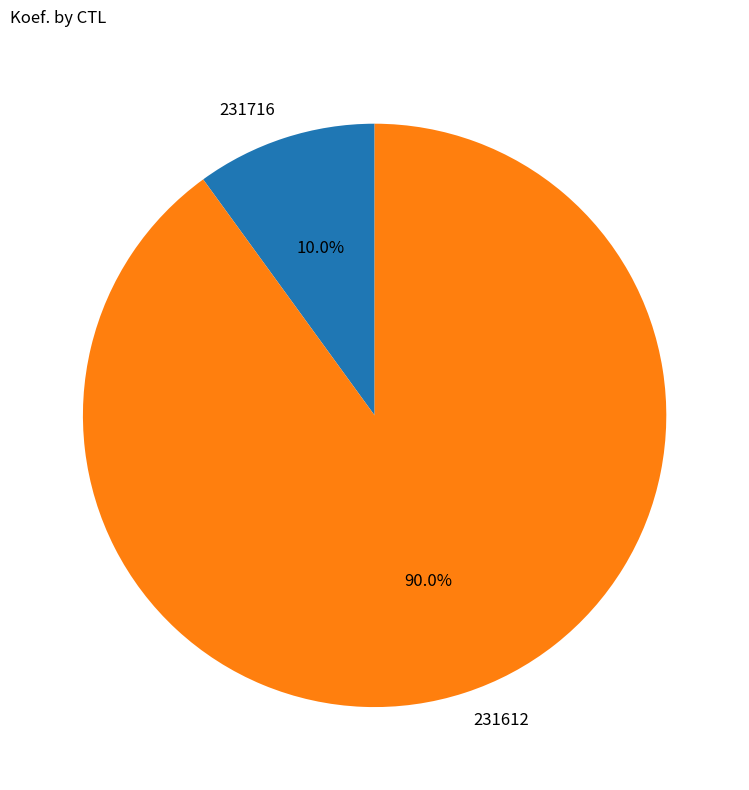

Which slice is the smallest?

231716